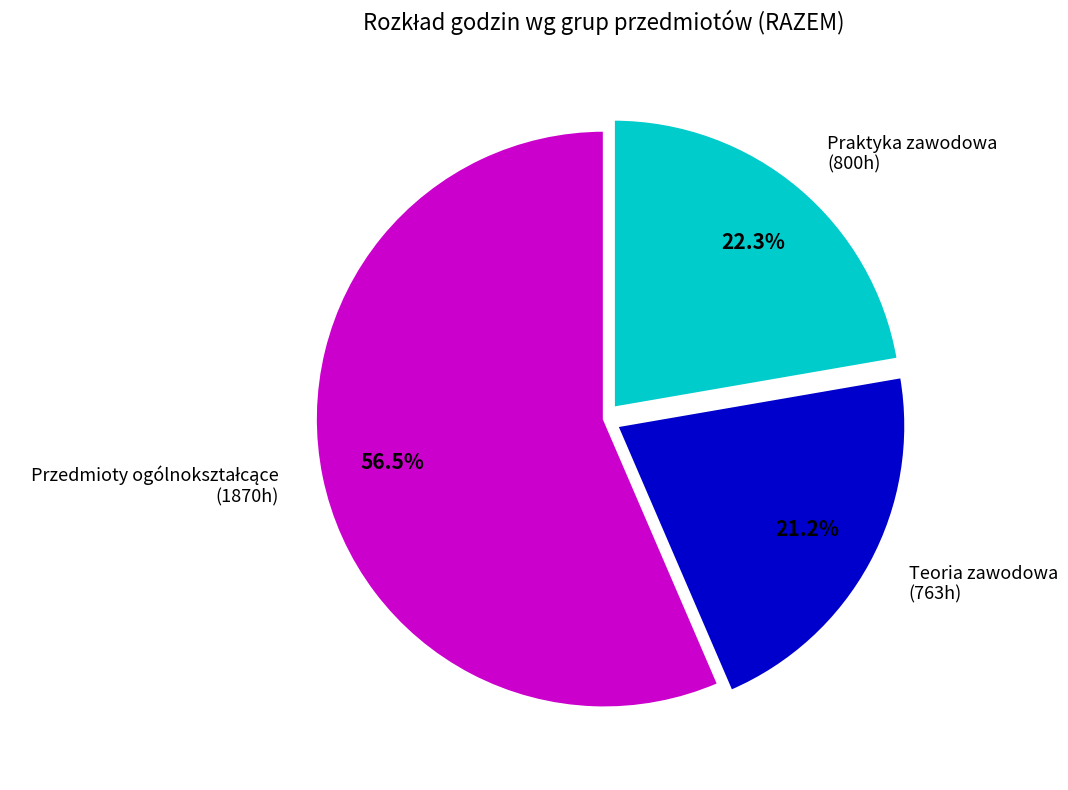

What is the smallest slice in the pie chart?

Teoria zawodowa (763h)